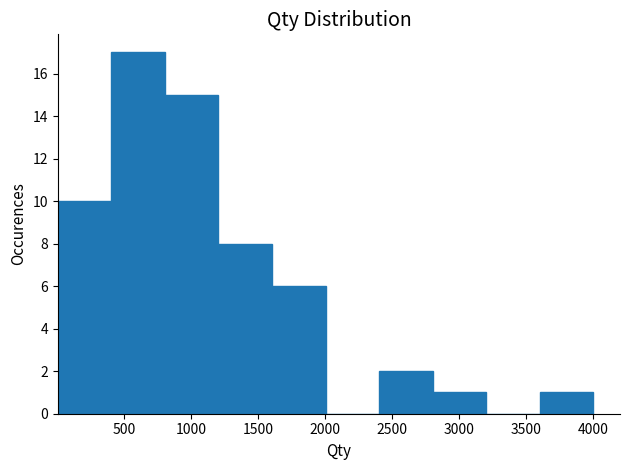

Which range on the x-axis has the tallest bar?

400 to 800